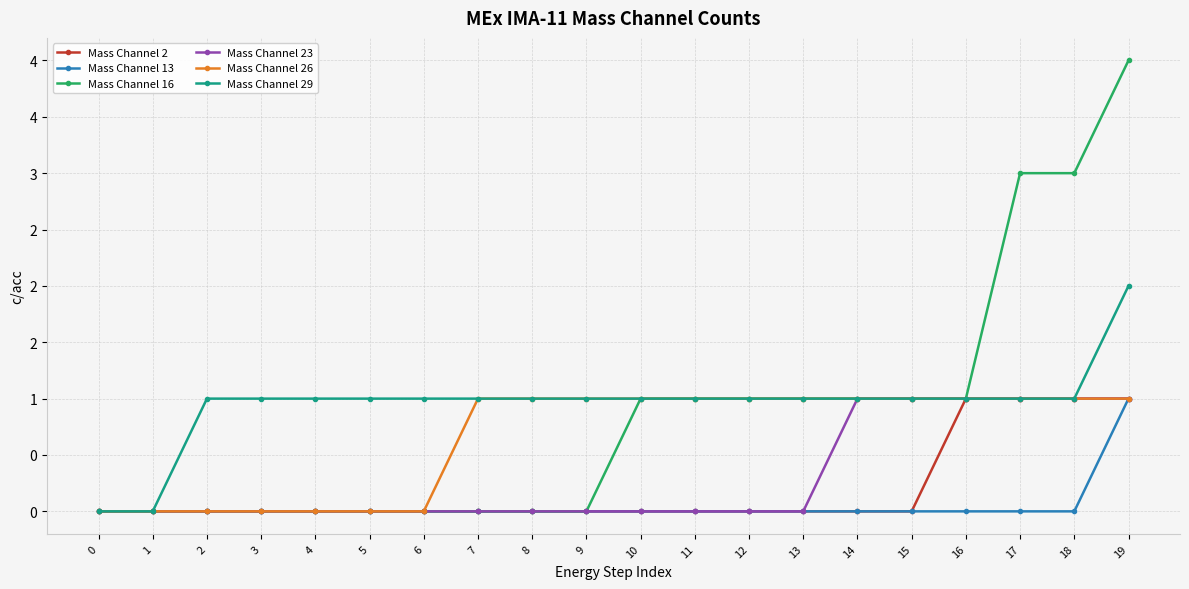

What is the difference between the maximum and minimum values in the Mass Channel 16 series?

4